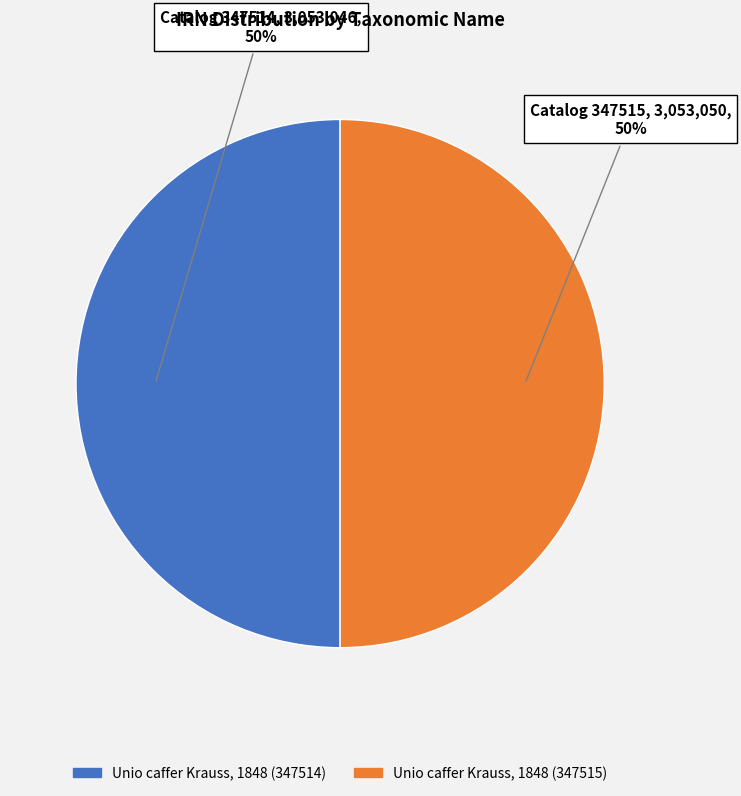

What percentage is the Unio caffer Krauss, 1848 (347514) slice, to the nearest percent?

50%